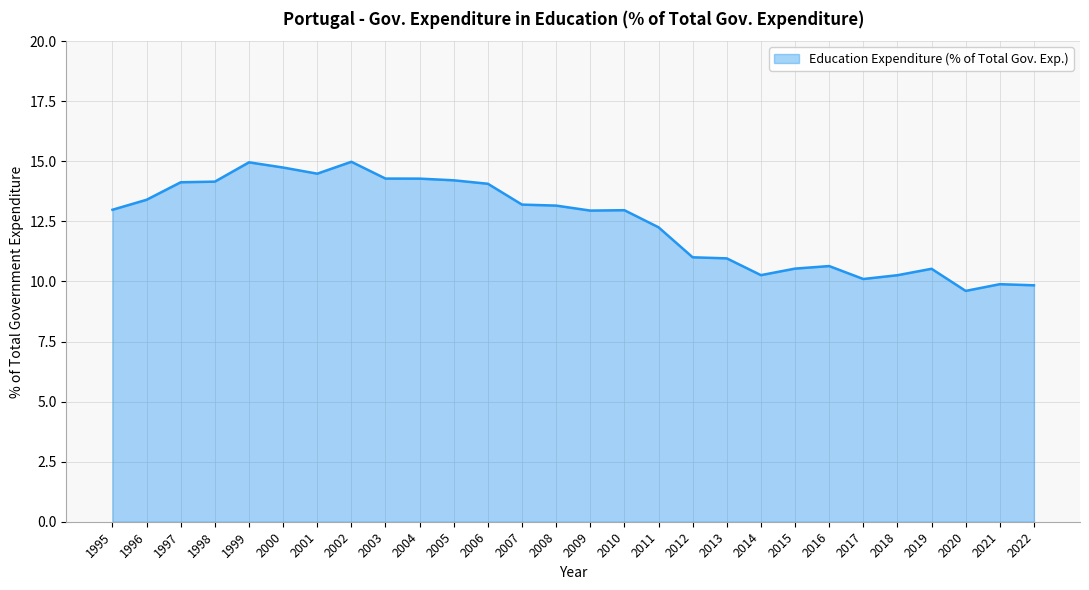

How many lines are shown in the chart?

1